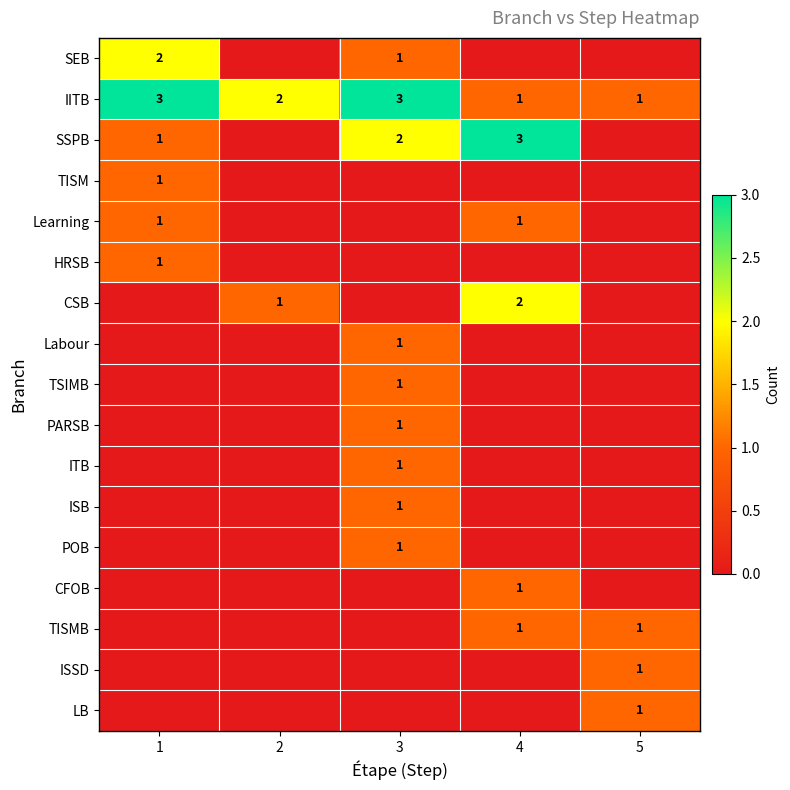

At how many categories does at least one series exceed 0?

5